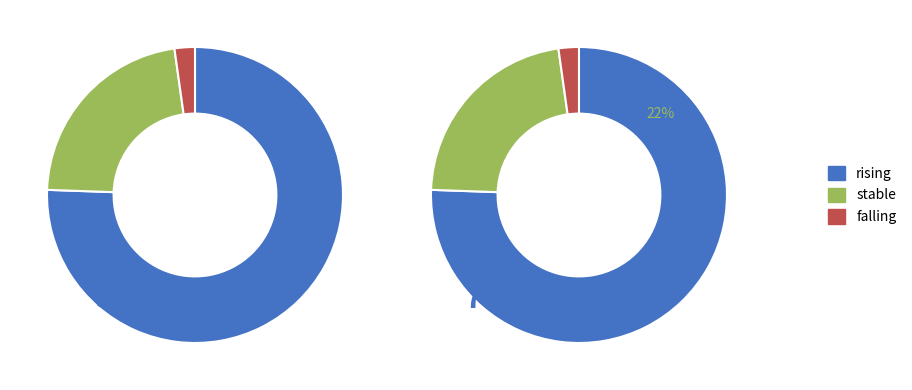

The falling slice represents 1% of the pie. True or false?

False